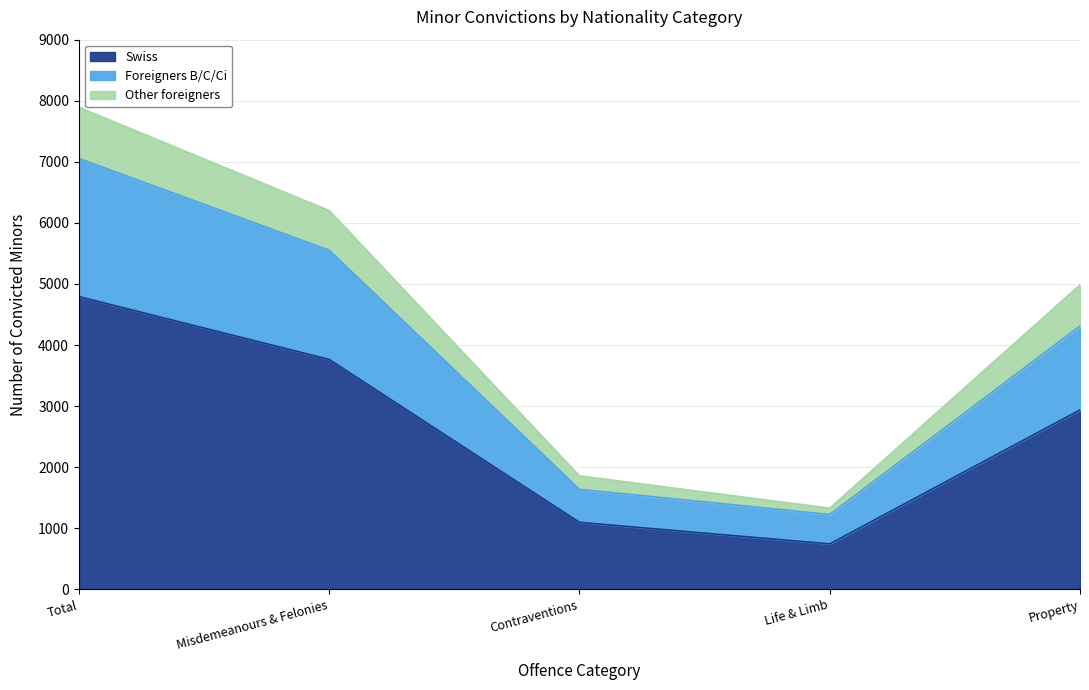

What is the smallest value displayed?

744